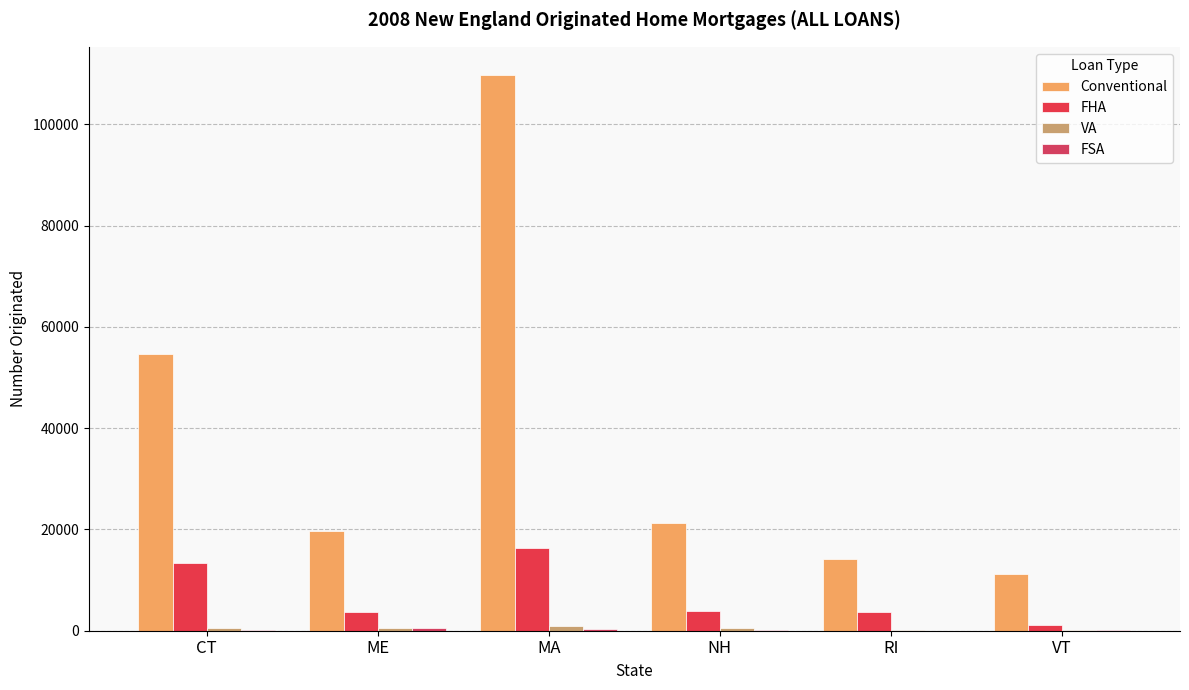

Are the bars horizontal?

No